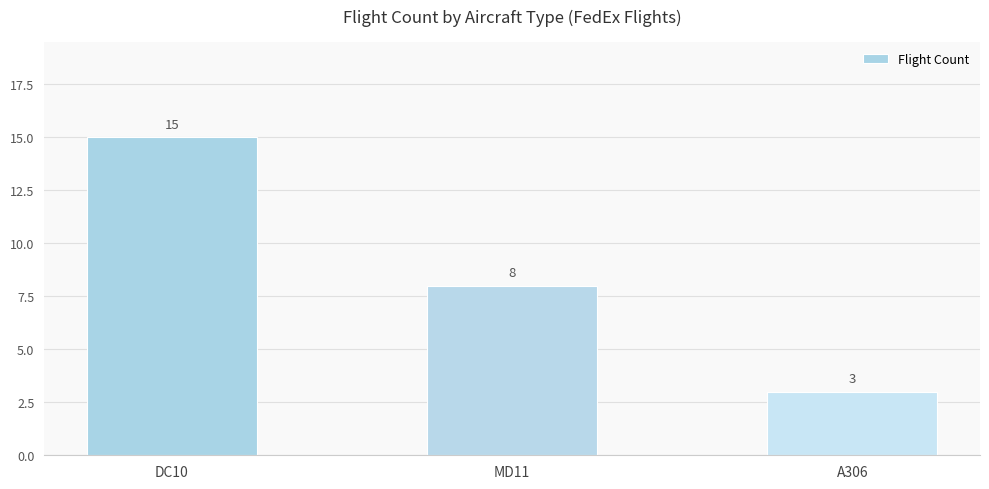

What value does the data have at A306?

3